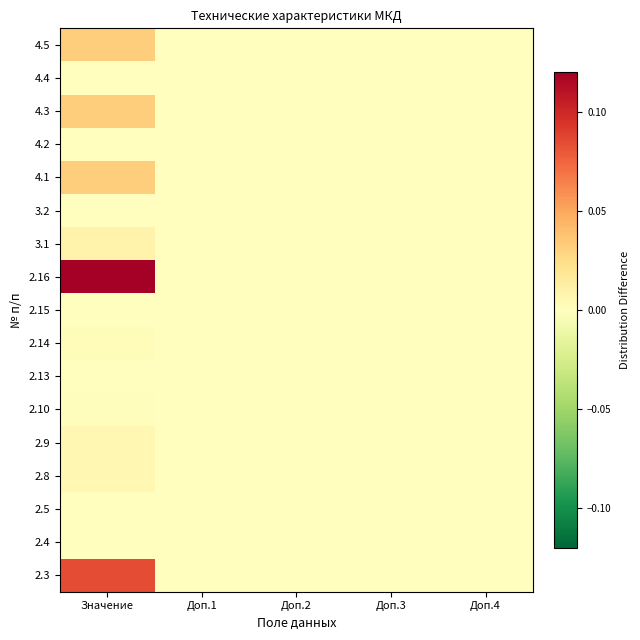

Which category has the lowest value across all series?

Доп.1